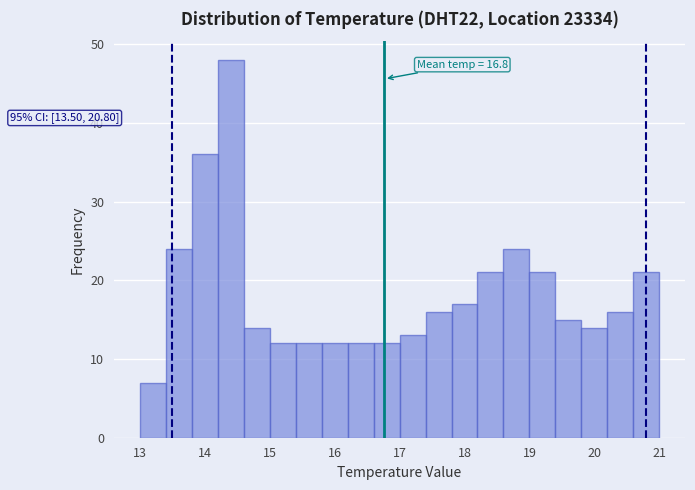

Which range on the x-axis has the tallest bar?

14.2 to 14.6